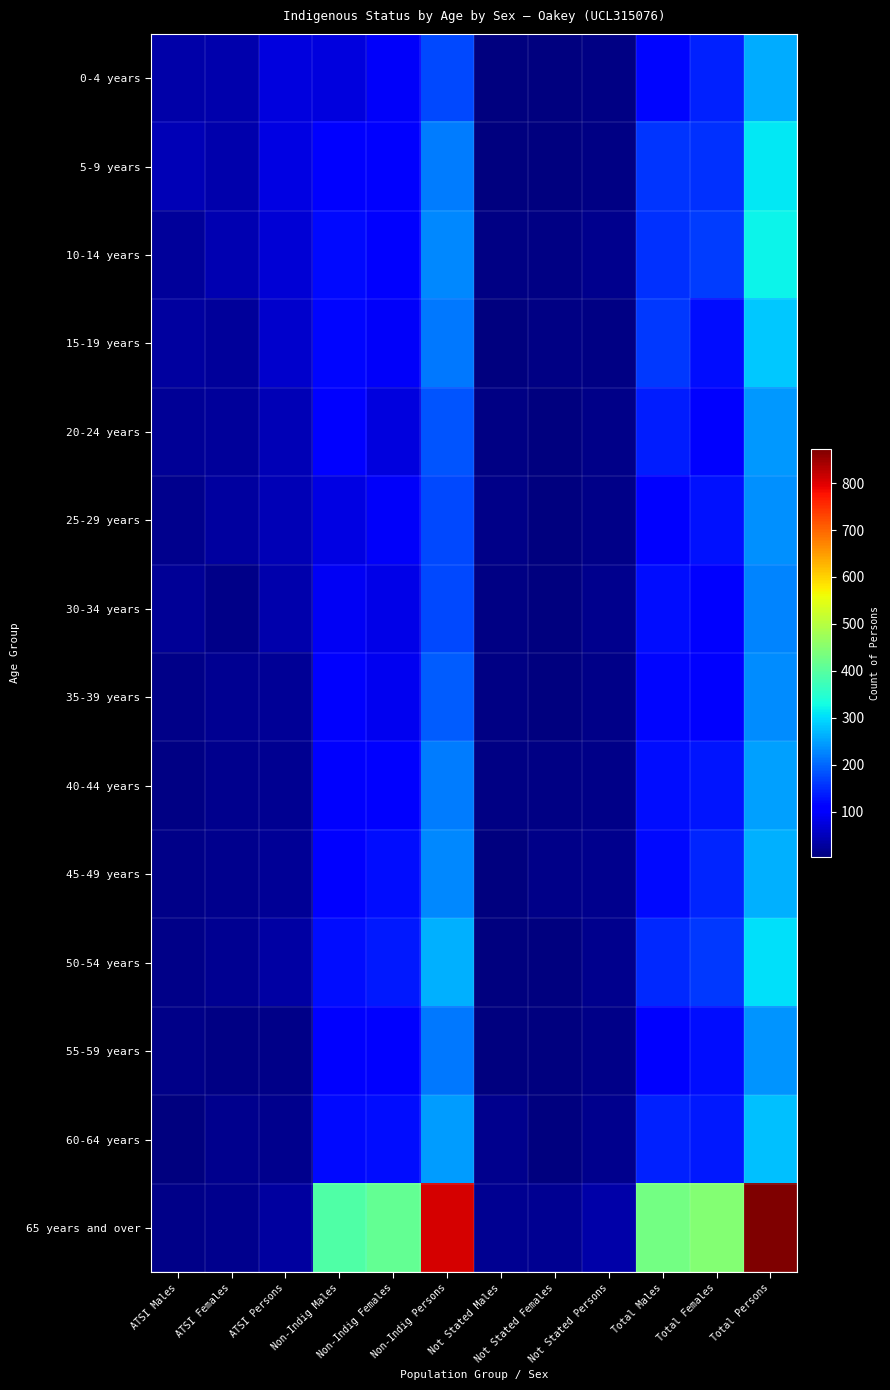

Reading left to right, list all the values displayed in this chart.

0-4 years: ATSI Males=34	ATSI Females=38	ATSI Persons=75	Non-Indig Males=77	Non-Indig Females=95	Non-Indig Persons=174	Not Stated Males=3	Not Stated Females=3	Not Stated Persons=9	Total Males=118	Total Females=139	Total Persons=259
5-9 years: ATSI Males=47	ATSI Females=37	ATSI Persons=79	Non-Indig Males=109	Non-Indig Females=110	Non-Indig Persons=219	Not Stated Males=4	Not Stated Females=3	Not Stated Persons=8	Total Males=158	Total Females=153	Total Persons=310
10-14 years: ATSI Males=26	ATSI Females=42	ATSI Persons=69	Non-Indig Males=121	Non-Indig Females=110	Non-Indig Persons=230	Not Stated Males=9	Not Stated Females=9	Not Stated Persons=16	Total Males=153	Total Females=165	Total Persons=322
15-19 years: ATSI Males=30	ATSI Females=26	ATSI Persons=63	Non-Indig Males=117	Non-Indig Females=95	Non-Indig Persons=215	Not Stated Males=4	Not Stated Females=7	Not Stated Persons=9	Total Males=162	Total Females=123	Total Persons=284
20-24 years: ATSI Males=22	ATSI Females=24	ATSI Persons=44	Non-Indig Males=106	Non-Indig Females=77	Non-Indig Persons=185	Not Stated Males=7	Not Stated Females=3	Not Stated Persons=10	Total Males=136	Total Females=107	Total Persons=244
25-29 years: ATSI Males=14	ATSI Females=27	ATSI Persons=47	Non-Indig Males=78	Non-Indig Females=97	Non-Indig Persons=173	Not Stated Males=10	Not Stated Females=4	Not Stated Persons=13	Total Males=104	Total Females=126	Total Persons=236
30-34 years: ATSI Males=23	ATSI Females=12	ATSI Persons=38	Non-Indig Males=92	Non-Indig Females=82	Non-Indig Persons=175	Not Stated Males=9	Not Stated Females=4	Not Stated Persons=14	Total Males=125	Total Females=108	Total Persons=225
35-39 years: ATSI Males=11	ATSI Females=17	ATSI Persons=22	Non-Indig Males=100	Non-Indig Females=91	Non-Indig Persons=190	Not Stated Males=7	Not Stated Females=3	Not Stated Persons=11	Total Males=117	Total Females=113	Total Persons=232
40-44 years: ATSI Males=7	ATSI Females=14	ATSI Persons=17	Non-Indig Males=101	Non-Indig Females=113	Non-Indig Persons=219	Not Stated Males=9	Not Stated Females=7	Not Stated Persons=13	Total Males=123	Total Females=129	Total Persons=249
45-49 years: ATSI Males=12	ATSI Females=15	ATSI Persons=20	Non-Indig Males=103	Non-Indig Females=122	Non-Indig Persons=229	Not Stated Males=5	Not Stated Females=10	Not Stated Persons=16	Total Males=119	Total Females=144	Total Persons=264
50-54 years: ATSI Males=13	ATSI Females=17	ATSI Persons=33	Non-Indig Males=125	Non-Indig Females=134	Non-Indig Persons=264	Not Stated Males=6	Not Stated Females=5	Not Stated Persons=15	Total Males=147	Total Females=161	Total Persons=305
55-59 years: ATSI Males=10	ATSI Females=7	ATSI Persons=12	Non-Indig Males=104	Non-Indig Females=114	Non-Indig Persons=215	Not Stated Males=4	Not Stated Females=3	Not Stated Persons=11	Total Males=114	Total Females=124	Total Persons=240
60-64 years: ATSI Males=4	ATSI Females=14	ATSI Persons=16	Non-Indig Males=121	Non-Indig Females=125	Non-Indig Persons=245	Not Stated Males=15	Not Stated Females=6	Not Stated Persons=15	Total Males=139	Total Females=135	Total Persons=275
65 years and over: ATSI Males=13	ATSI Females=16	ATSI Persons=28	Non-Indig Males=393	Non-Indig Females=414	Non-Indig Persons=806	Not Stated Males=19	Not Stated Females=19	Not Stated Persons=36	Total Males=428	Total Females=446	Total Persons=873